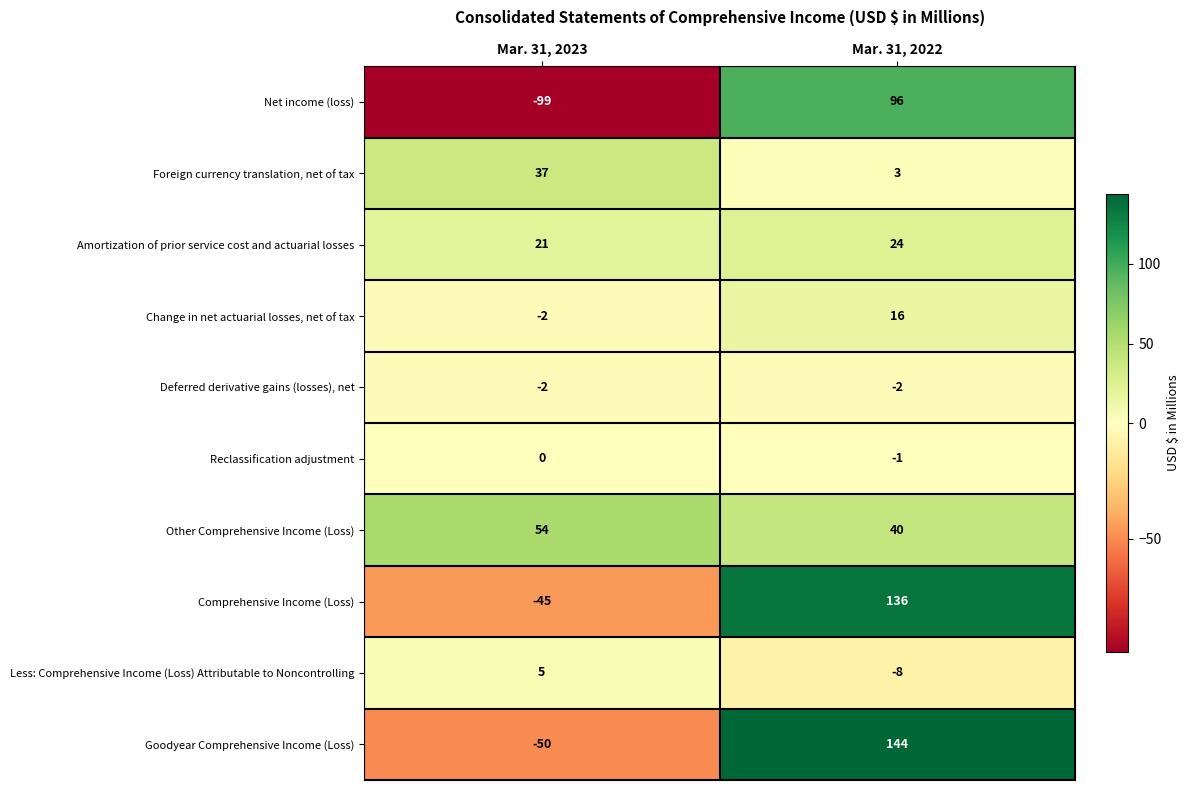

Which series changed the most between Mar. 31, 2023 and Mar. 31, 2022?

Net income (loss)